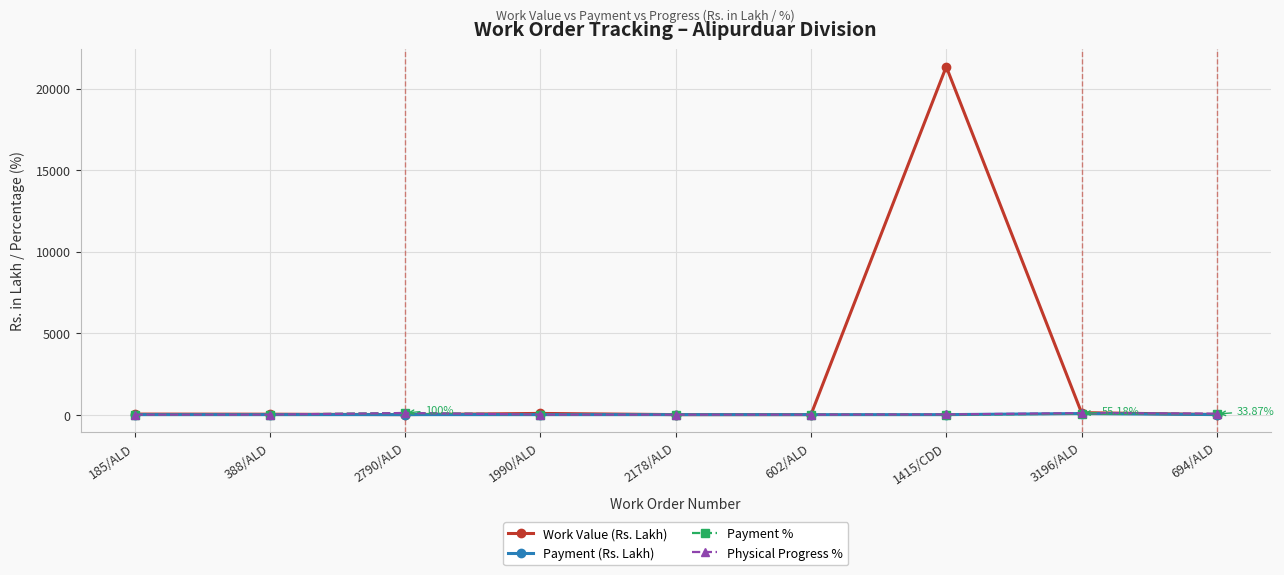

Is it true that Work Value (Rs. Lakh) equals 2.0 at 602/ALD?

True